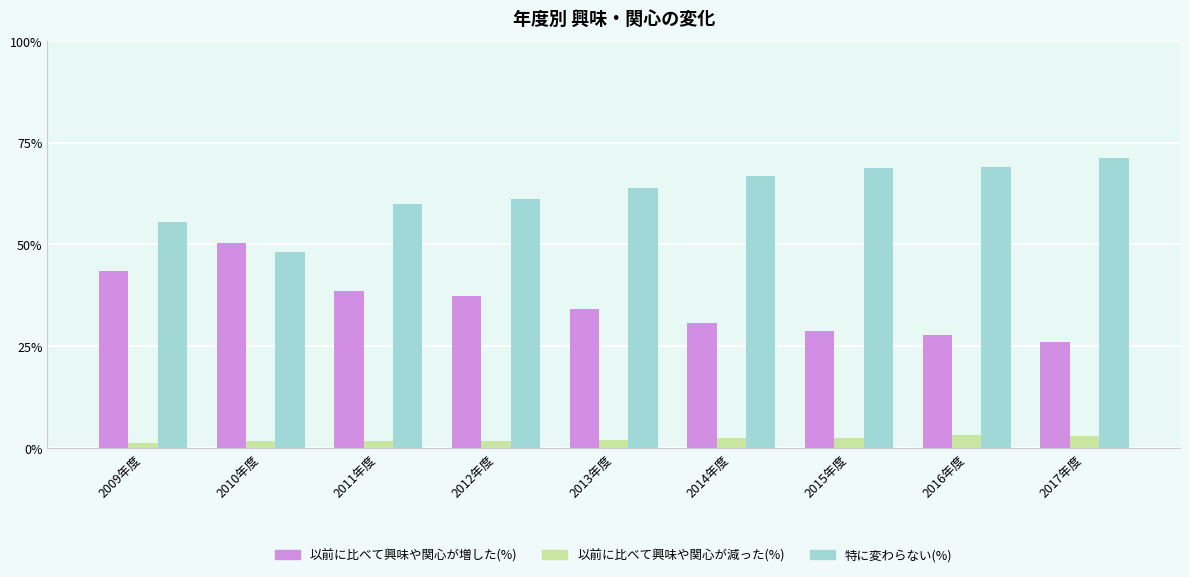

What are all the series names shown in the legend?

以前に比べて興味や関心が増した(%), 以前に比べて興味や関心が減った(%), 特に変わらない(%)